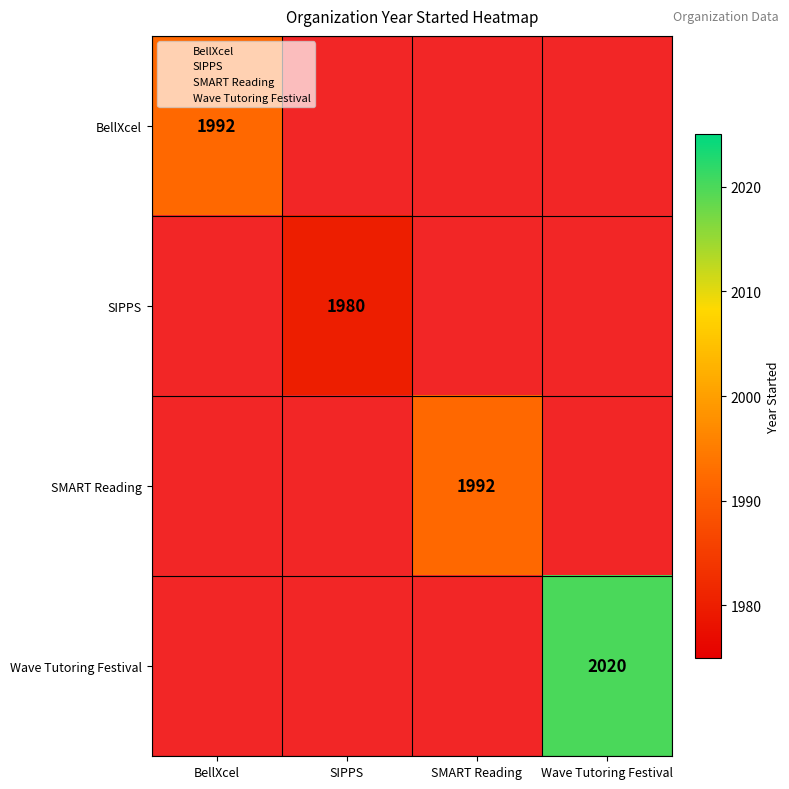

Between SMART Reading and BellXcel, which is larger?

BellXcel